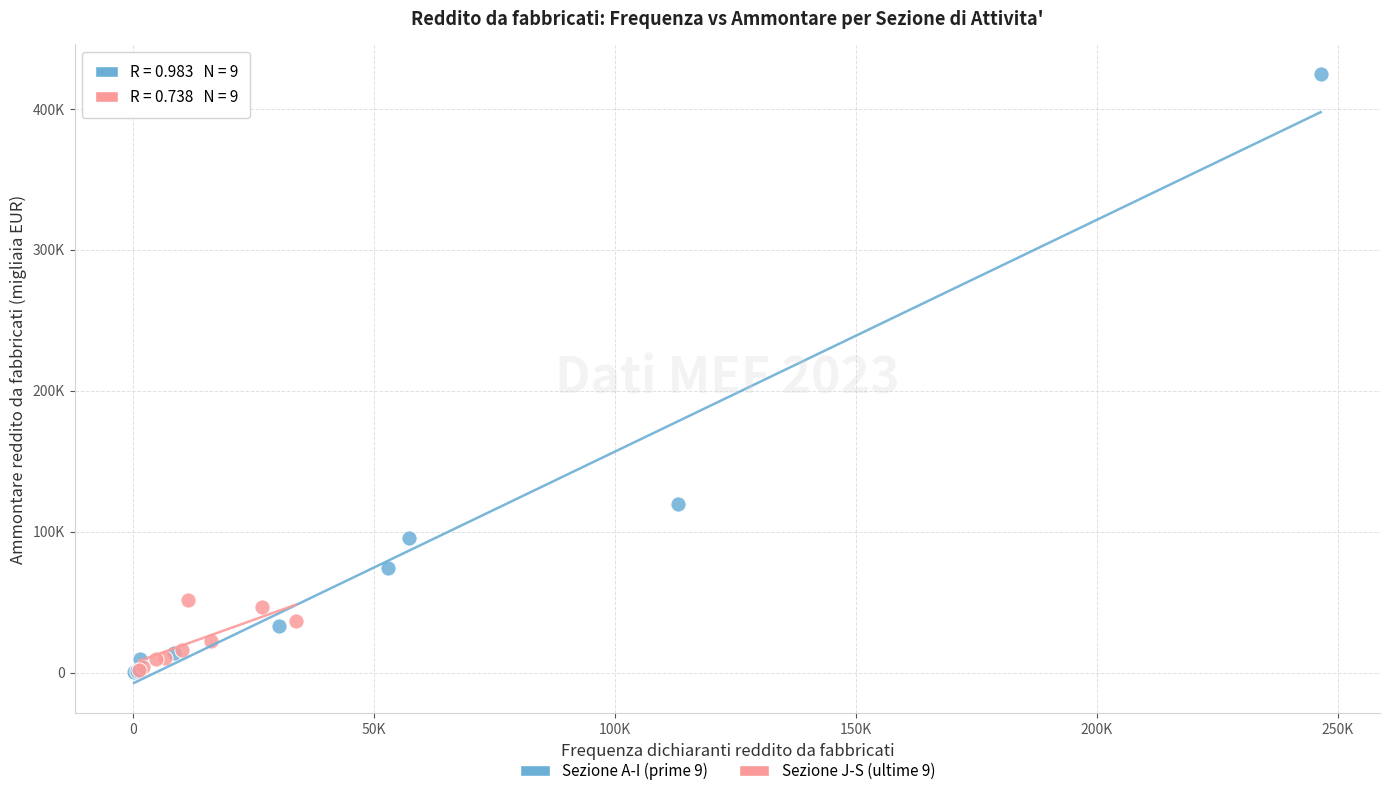

Which series has the largest Y range (max minus min)?

Sezione A-I (prime 9)